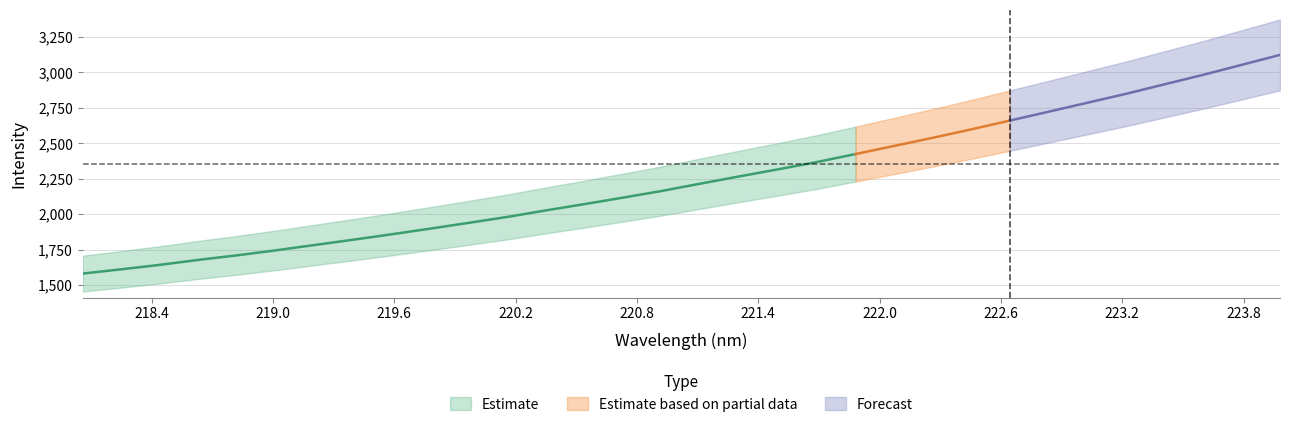

Where does the x series first go above 221?

16